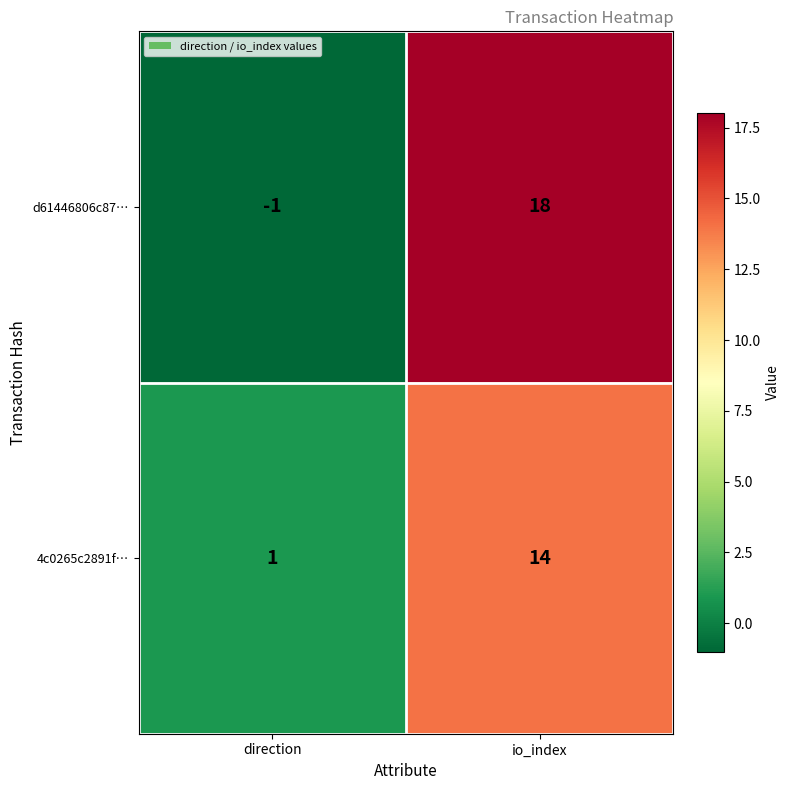

How many data points does each series have?

2